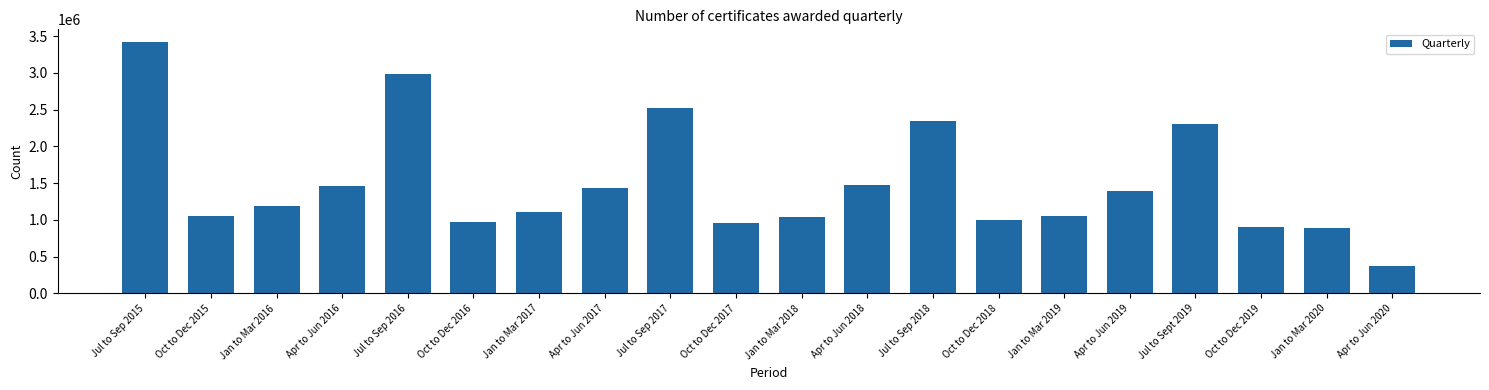

What is the change in value from Jan to Mar 2016 to Jan to Mar 2017?

-82500